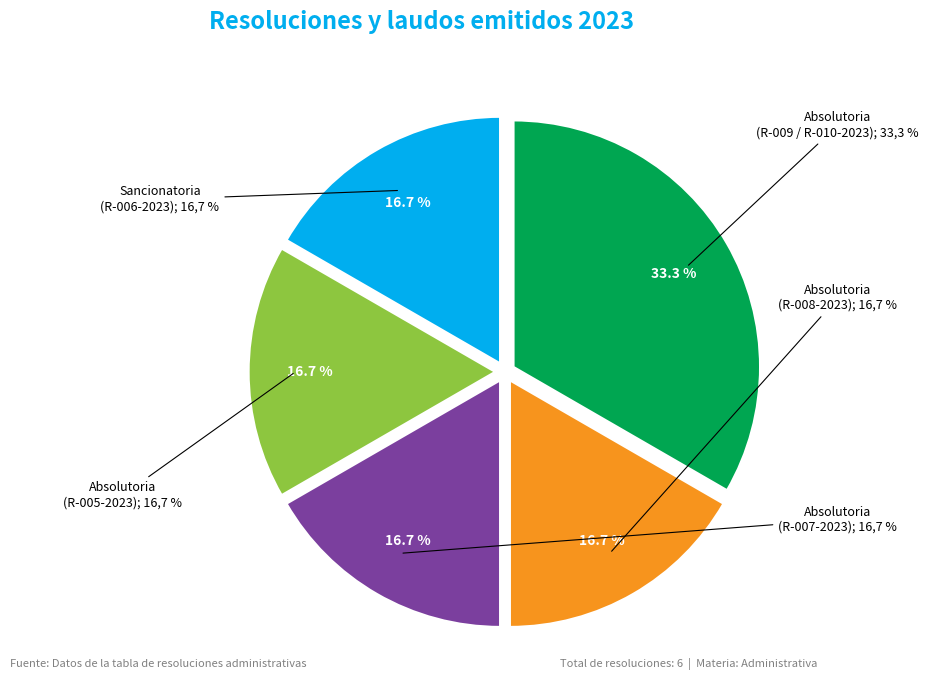

Combined, do Absolutoria (R-008) and Sancionatoria account for over 50%?

Yes